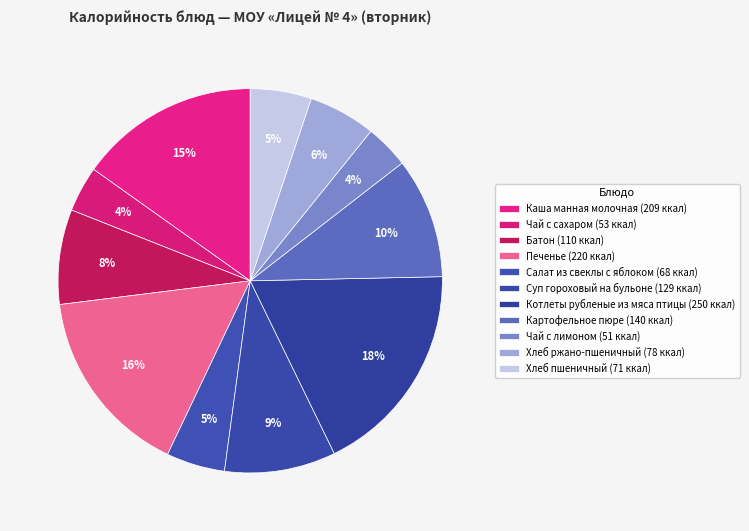

To the nearest percent, what percentage of the pie is Салат из свеклы с яблоком?

5%